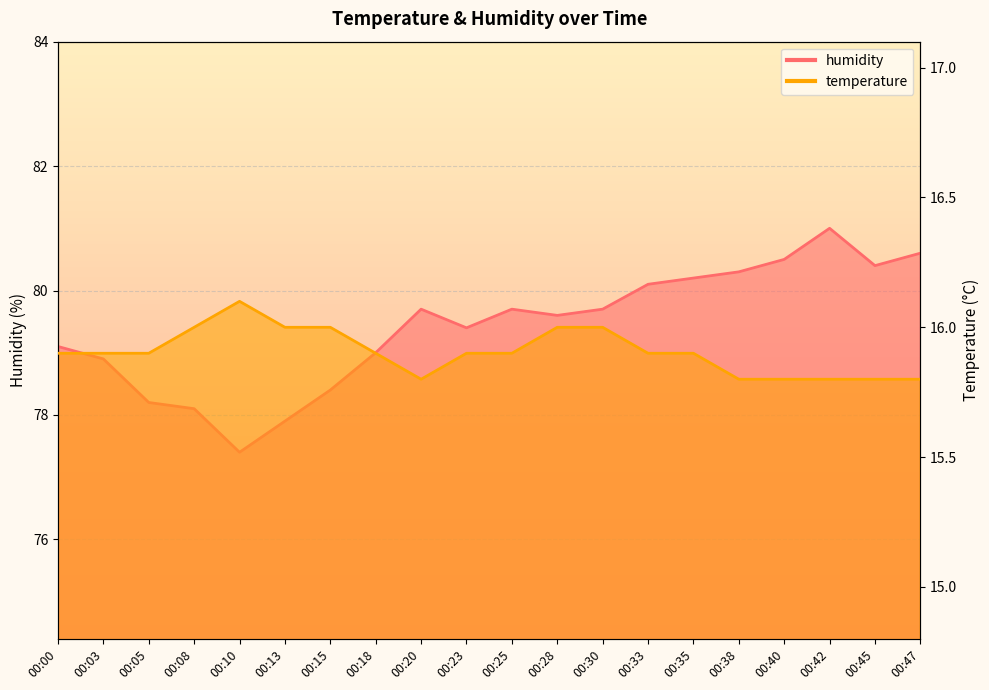

At which label does temperature reach its minimum?

00:20